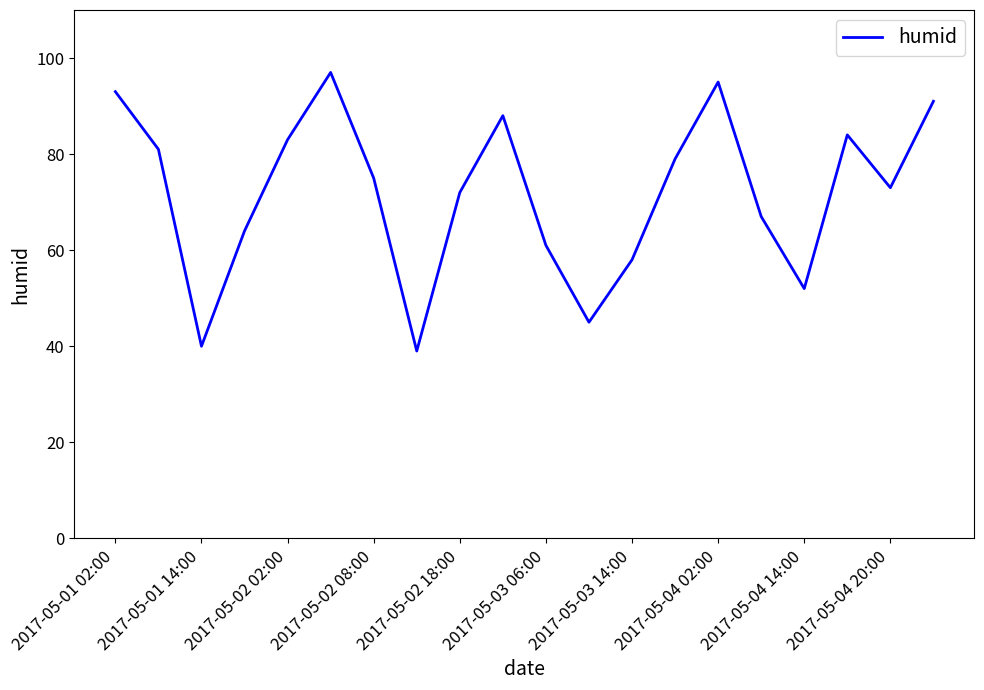

What is the greatest value displayed?

97